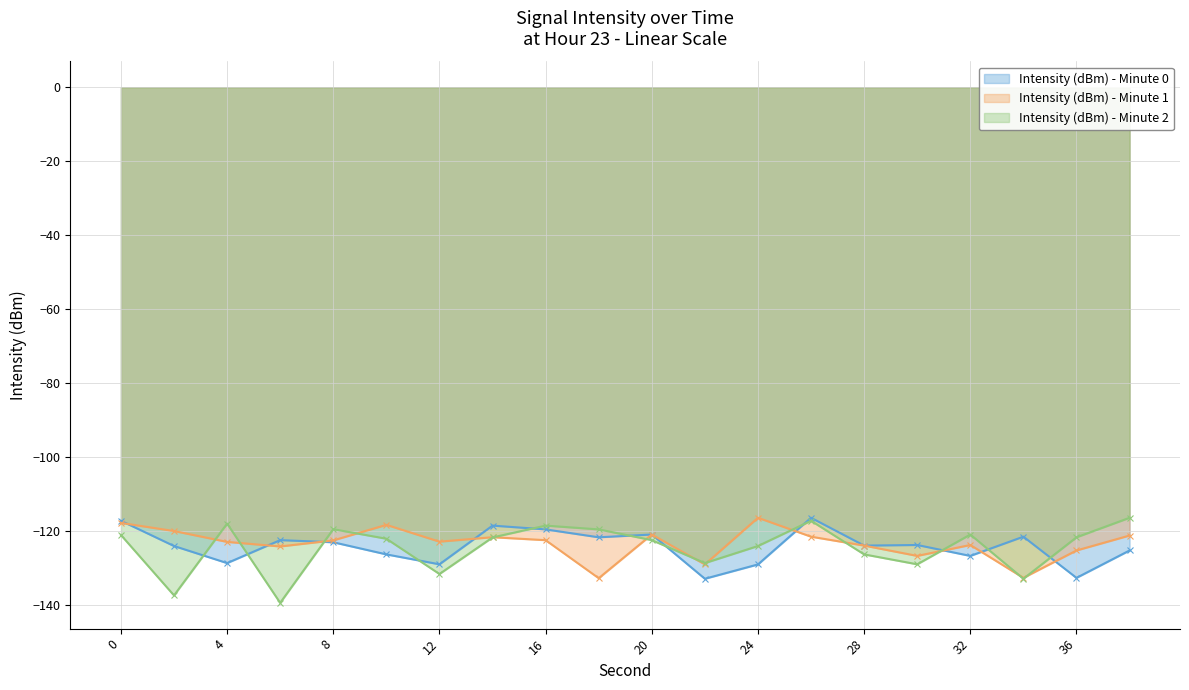

Reading right to left, extract all data points from this chart.

Intensity (dBm) - Minute 0: 38=-125.2	36=-132.6	34=-121.5	32=-126.7	30=-123.7	28=-123.9	26=-116.4	24=-129.0	22=-132.8	20=-120.9	18=-121.6	16=-119.5	14=-118.5	12=-128.9	10=-126.3	8=-123.0	6=-122.4	4=-128.6	2=-124.0	0=-117.2
Intensity (dBm) - Minute 1: 38=-121.2	36=-125.2	34=-132.6	32=-123.7	30=-126.7	28=-123.9	26=-121.5	24=-116.4	22=-129.0	20=-120.9	18=-132.7	16=-122.4	14=-121.6	12=-122.8	10=-118.3	8=-122.5	6=-124.1	4=-122.9	2=-119.9	0=-117.7
Intensity (dBm) - Minute 2: 38=-116.4	36=-121.6	34=-132.8	32=-120.9	30=-128.9	28=-126.3	26=-117.2	24=-124.0	22=-128.6	20=-122.4	18=-119.5	16=-118.5	14=-121.7	12=-131.6	10=-122.0	8=-119.4	6=-139.4	4=-117.9	2=-137.3	0=-121.0